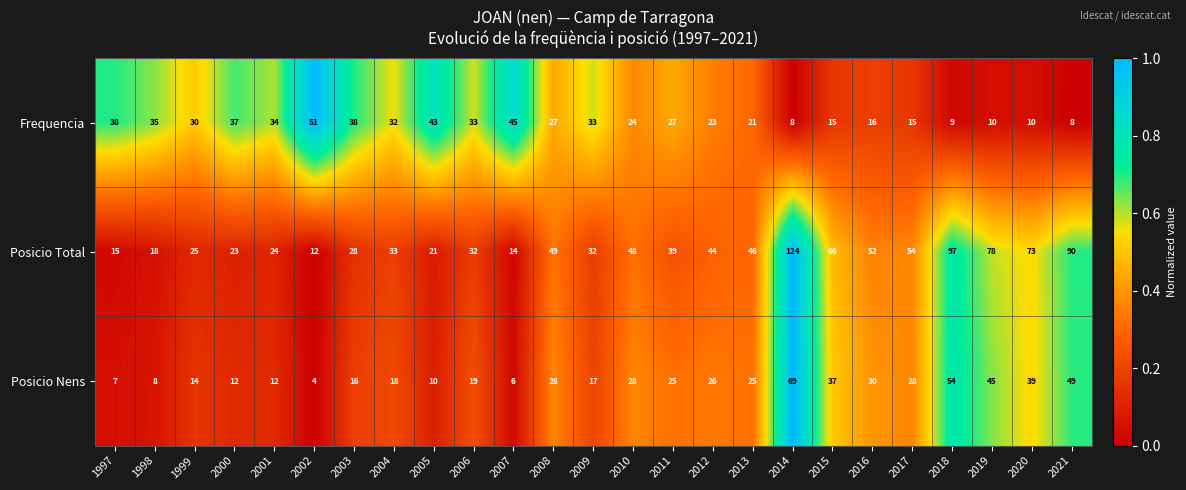

At which category is the sum across all series the highest?

2014